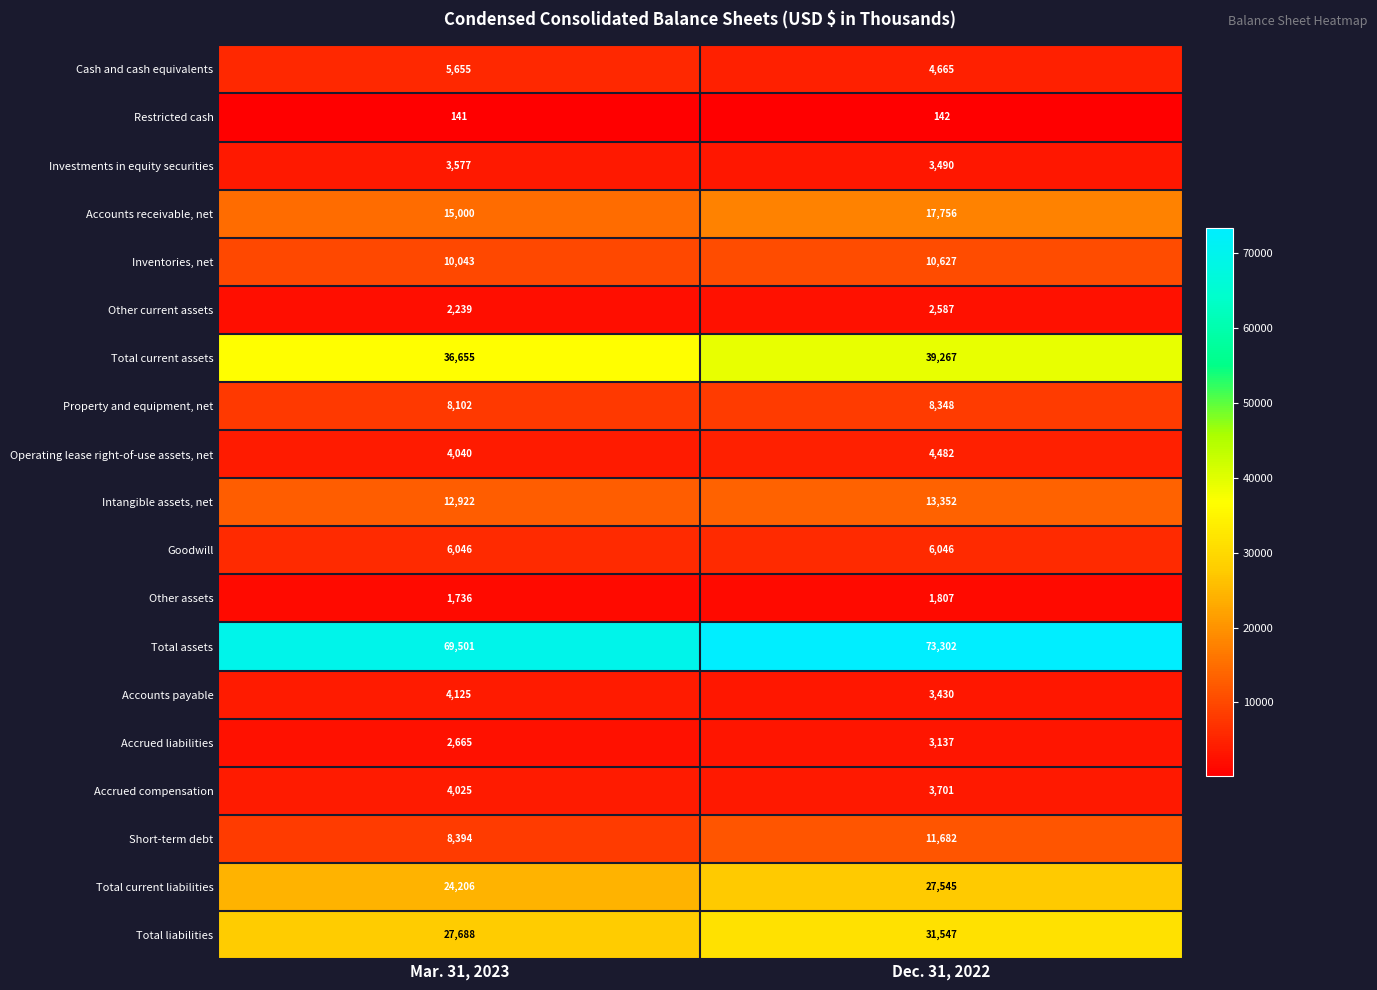

What is the maximum value shown in the chart?

73302